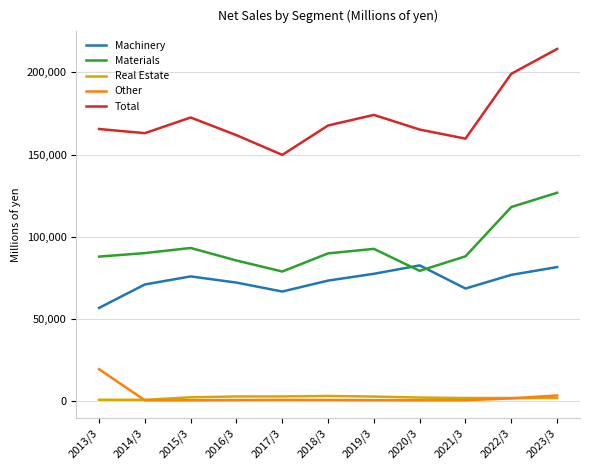

What is the spread (max minus min) of values at 2018/3?

166779